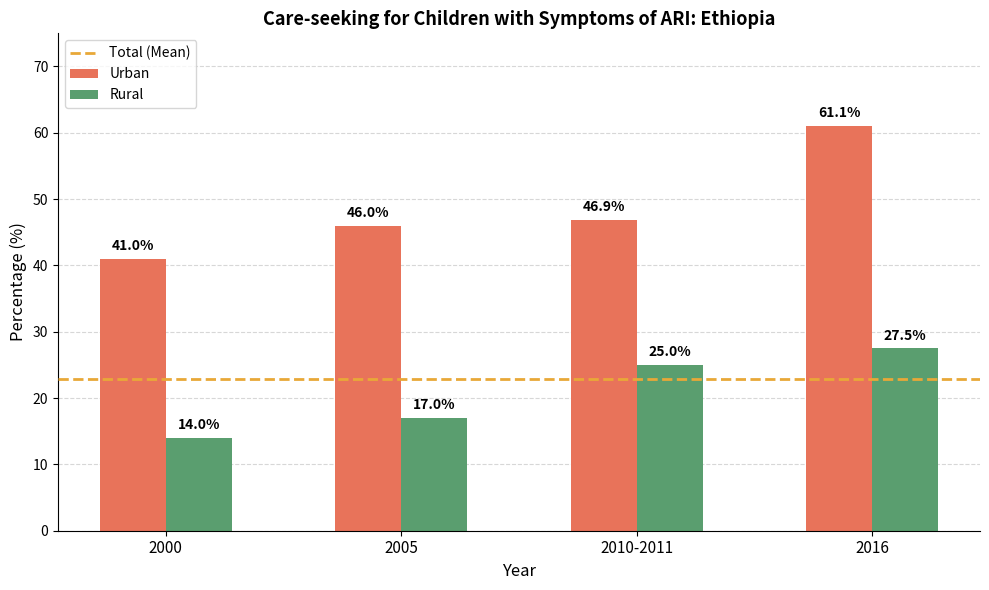

Is the value of Urban at 2016 greater than the value of Rural at 2005?

Yes